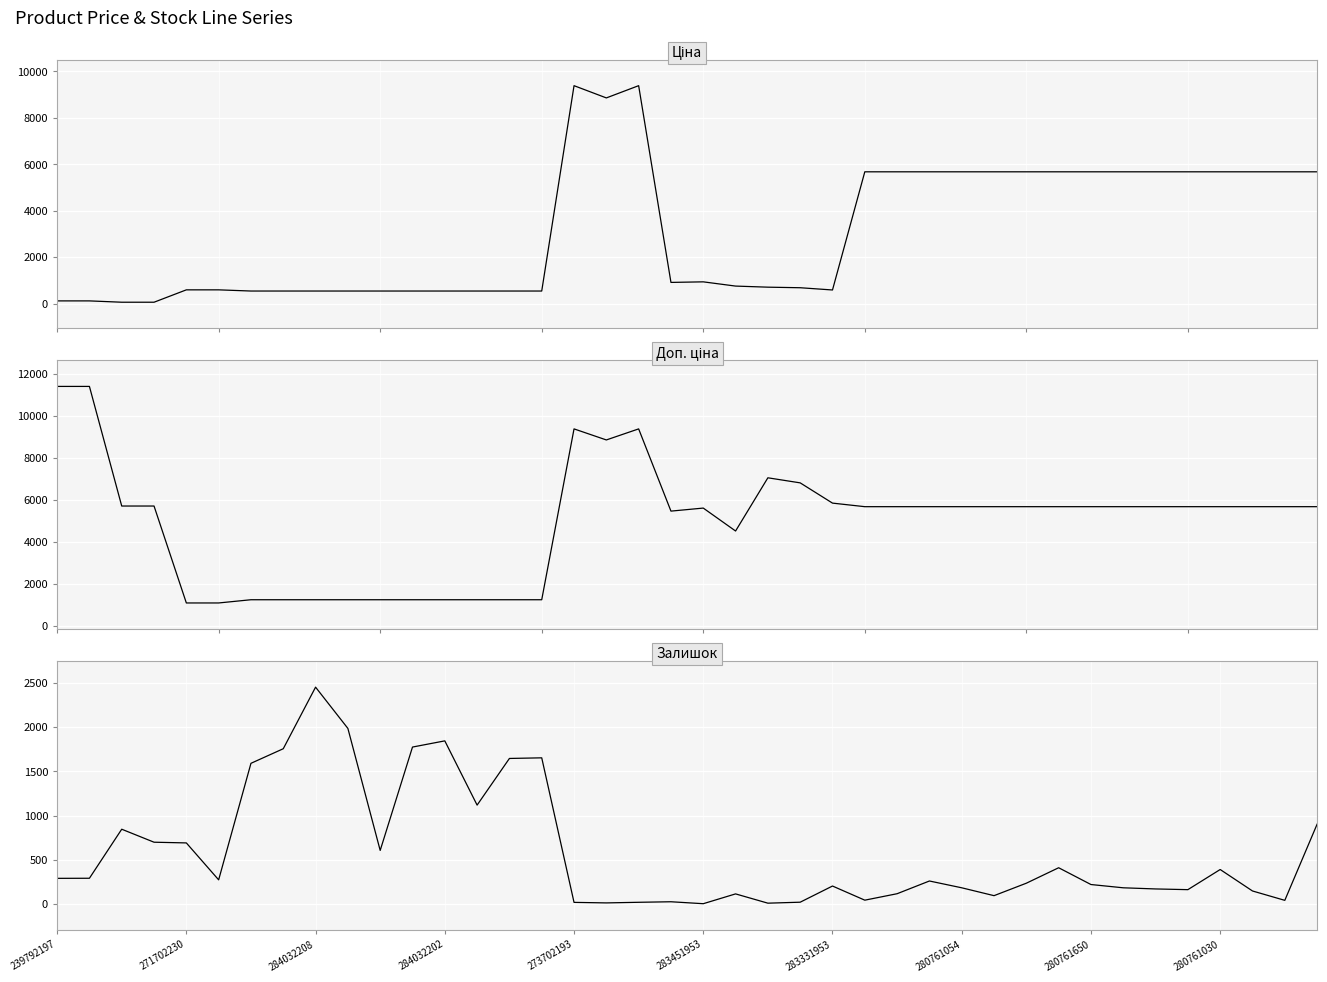

What is the average value of the Ціна series?

3105.3